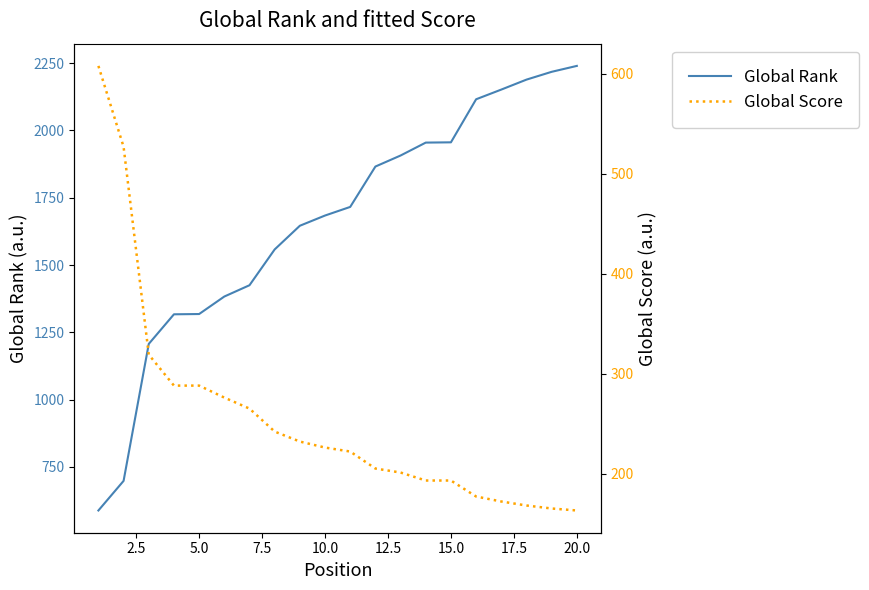

At how many categories does at least one series exceed 1426?

13